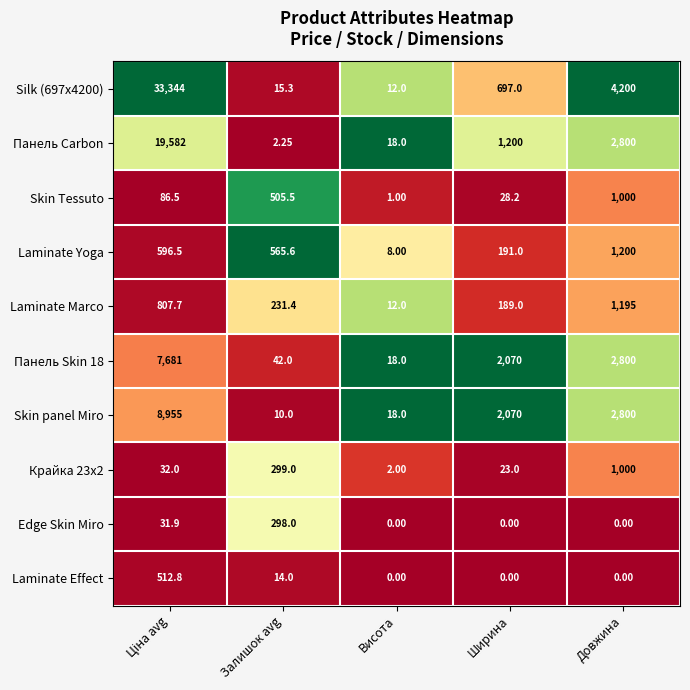

What is the maximum value shown in the chart?

33344.0